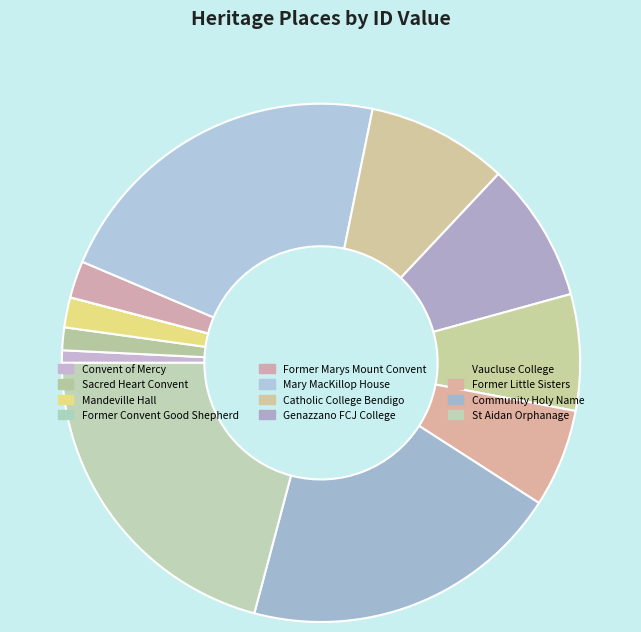

What percentage is the Catholic College Bendigo slice, to the nearest percent?

9%